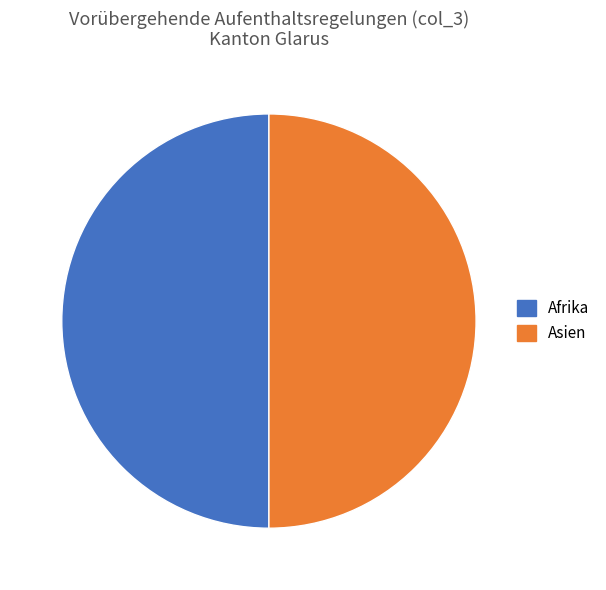

The Afrika slice represents 50% of the pie. True or false?

True